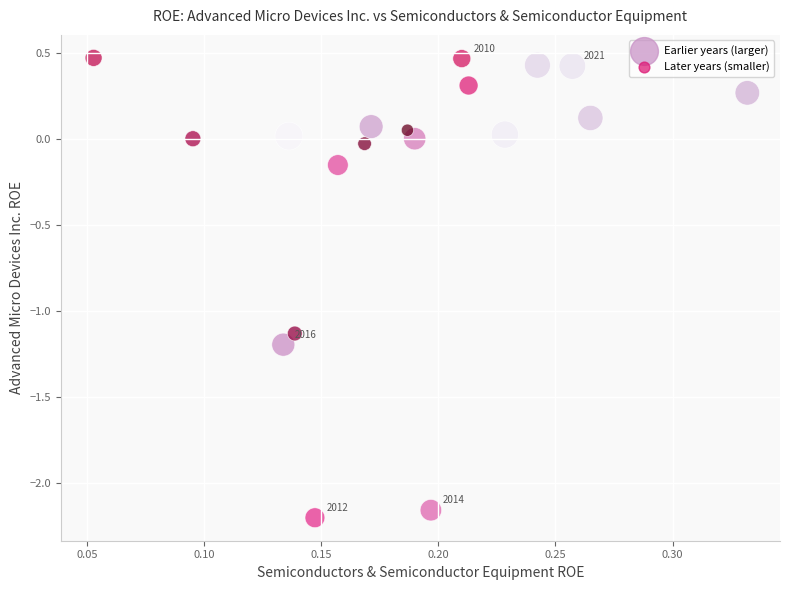

What is the range of Y values (max minus min)?

2.7